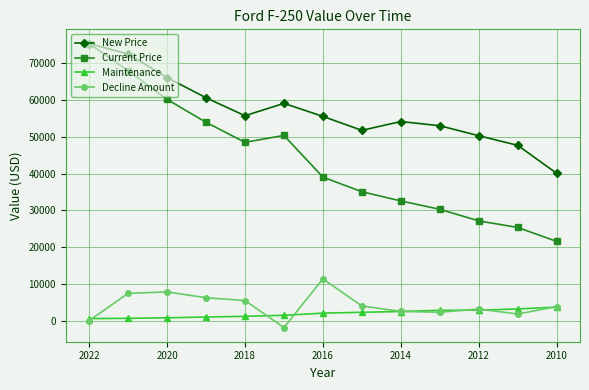

True or false: Decline Amount has more than 2 interior local peaks.

True